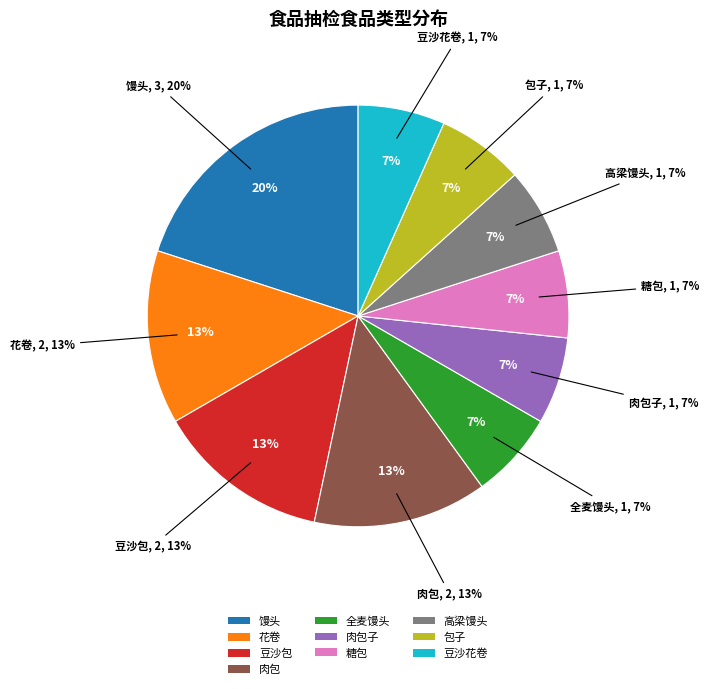

Is the sum of 高梁馒头 and 肉包 greater than half?

No